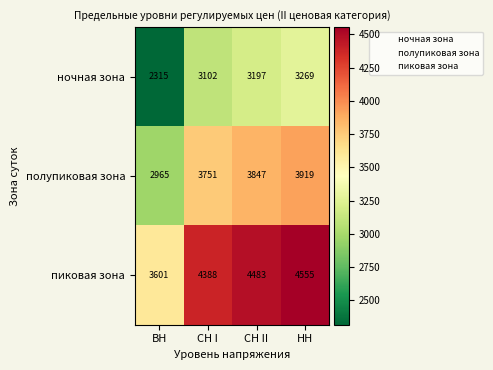

Reading left to right, extract all data points from this chart.

ночная зона: 2315	3102	3197	3269
полупиковая зона: 2965	3751	3847	3919
пиковая зона: 3601	4388	4483	4555